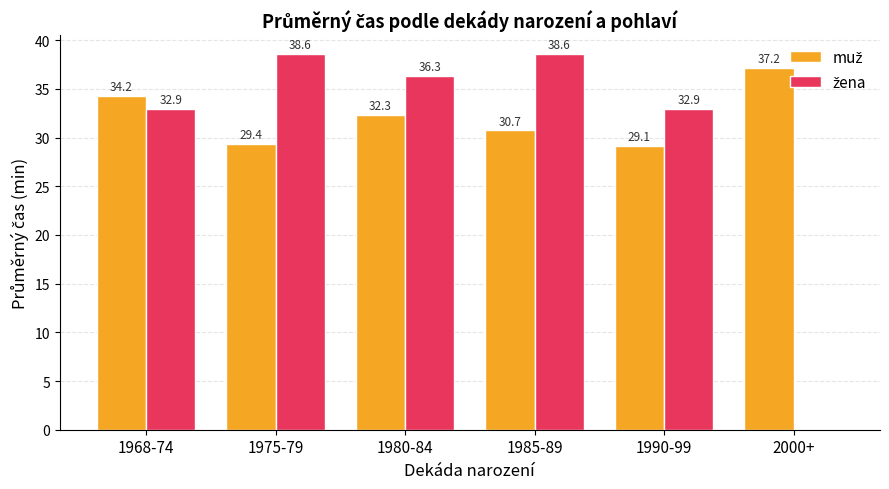

What is the maximum value shown in the chart?

38.6